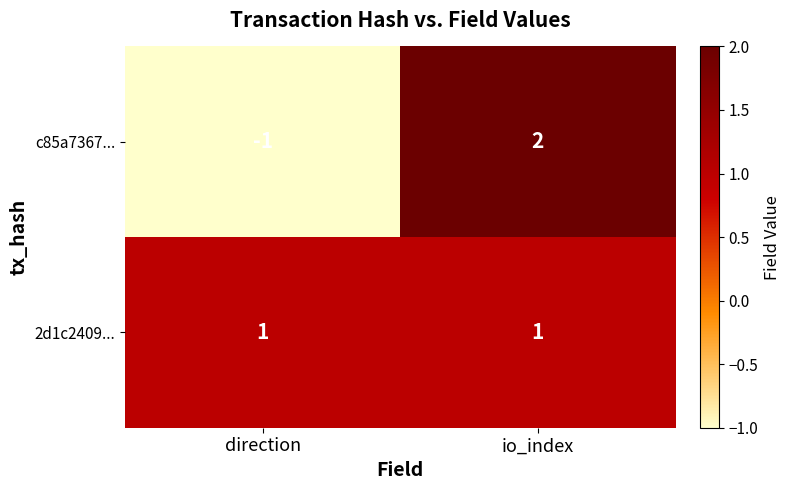

The 2d1c2409... series shows 1 at direction. True or false?

True